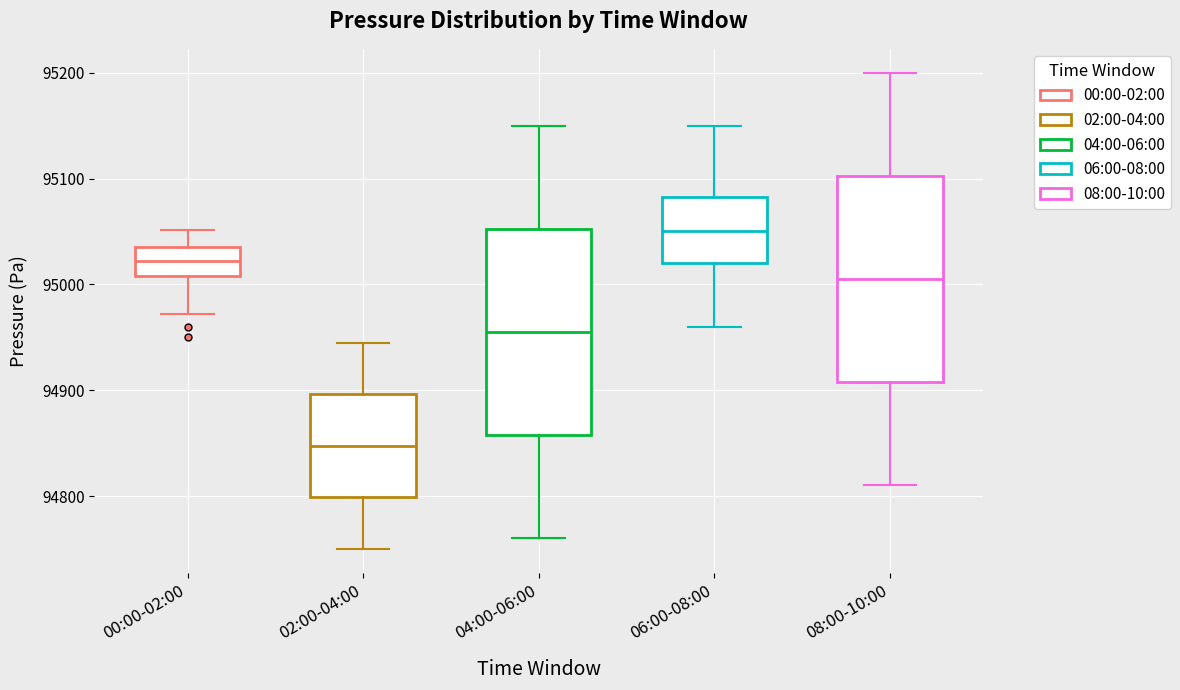

Reading left to right, read every box against the y-axis: the position of its median line, the range the box covers, and the ends of its whiskers. The values are not printed on the chart, so give them approximately, as read against the axis.

00:00-02:00: median 95020, box 95010 to 95040, whiskers 94970 to 95050
02:00-04:00: median 94850, box 94800 to 94900, whiskers 94750 to 94950
04:00-06:00: median 94960, box 94860 to 95050, whiskers 94760 to 95150
06:00-08:00: median 95050, box 95020 to 95080, whiskers 94960 to 95150
08:00-10:00: median 95010, box 94910 to 95100, whiskers 94810 to 95200